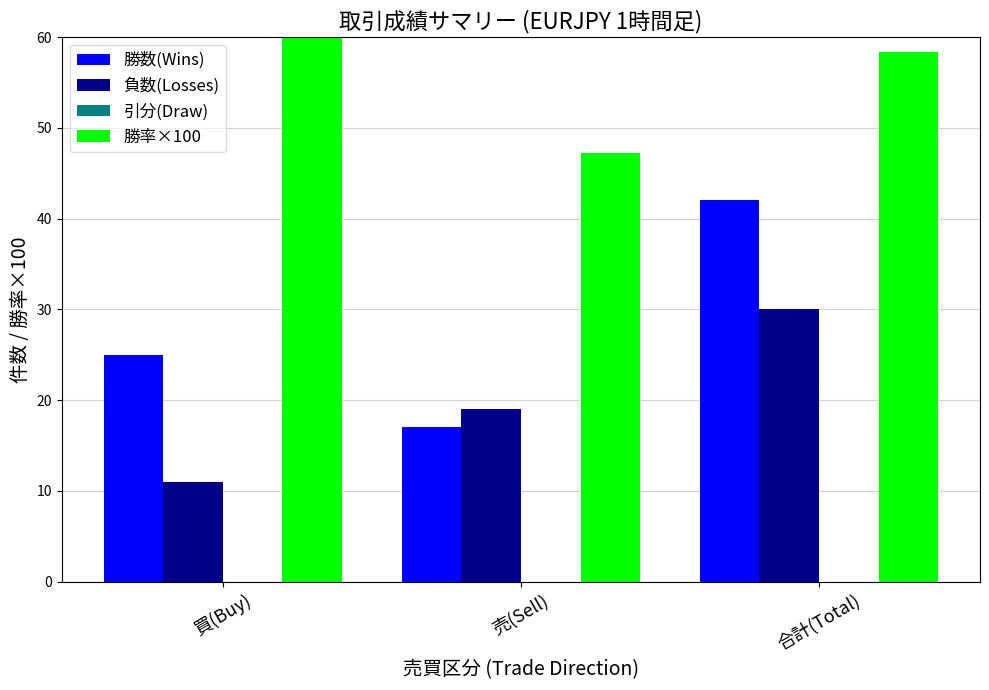

What is the label of the 3rd bar from the right?

買(Buy)